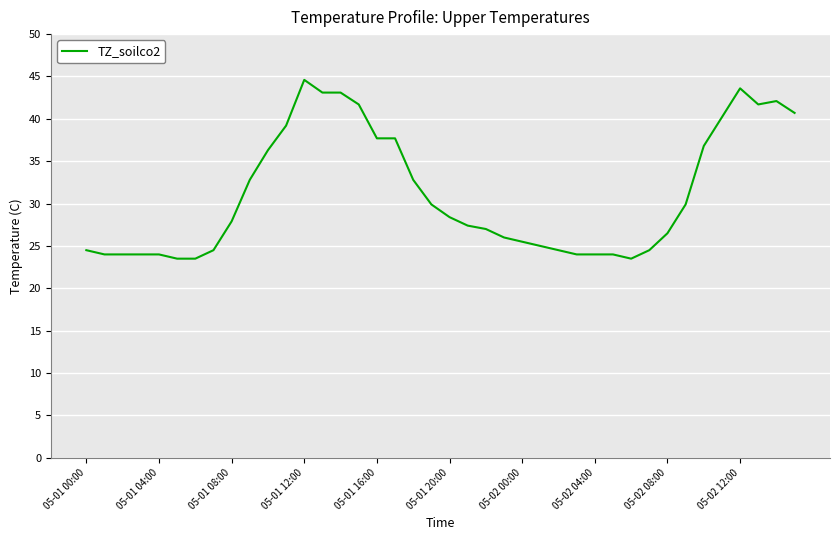

What is the smallest value displayed?

23.5